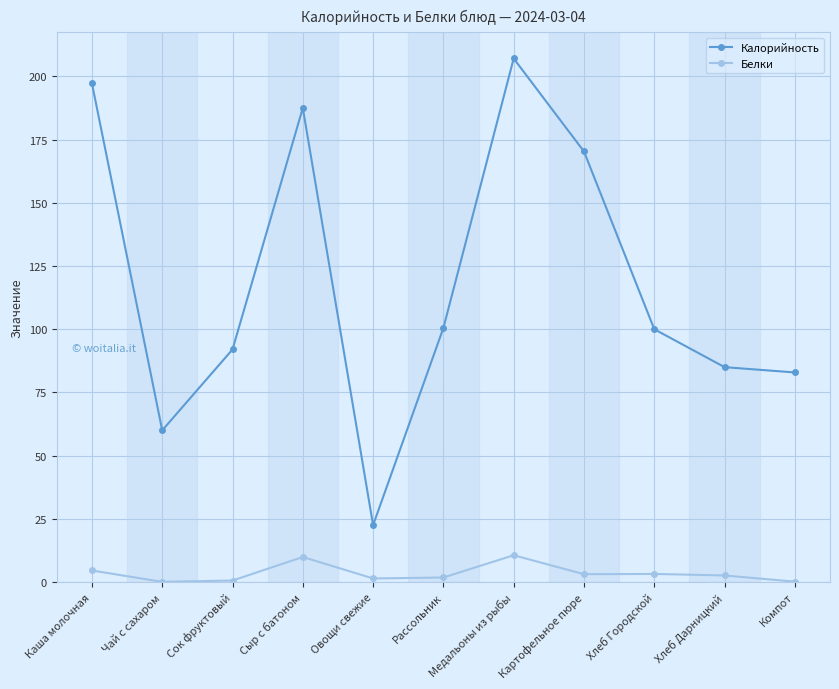

True or false: Белки and Калорийность intersect in this chart.

False